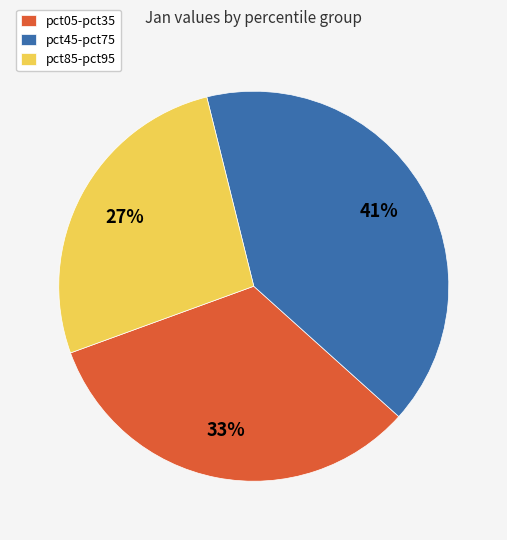

To the nearest percent, what portion does pct05-pct35 represent?

33%